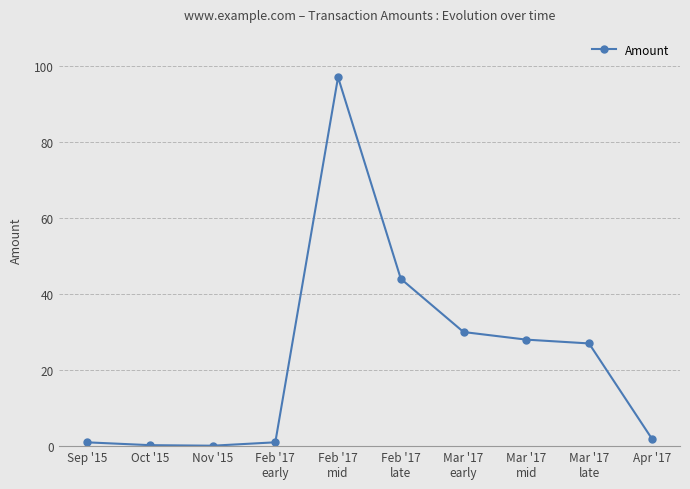

The chart shows a value of 0.3 at Oct '15. True or false?

True